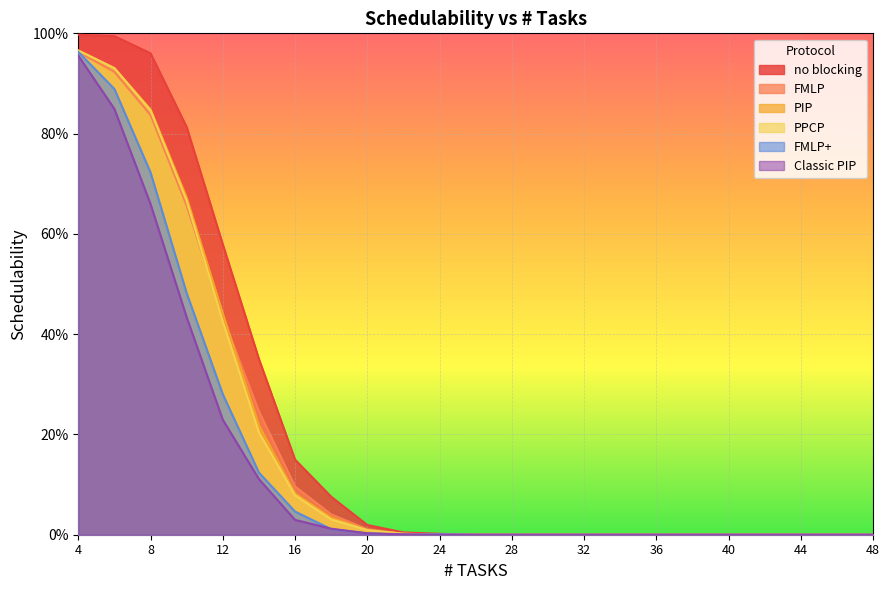

Which series has the widest spread of values?

no blocking